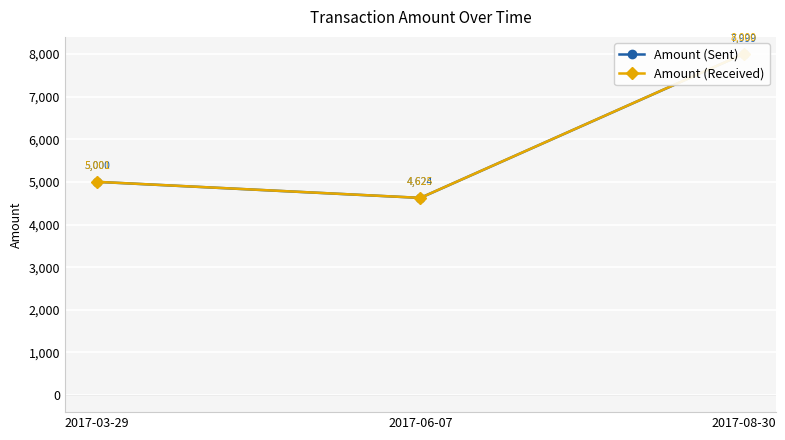

What is the average value of the Amount (Sent) series?

5874